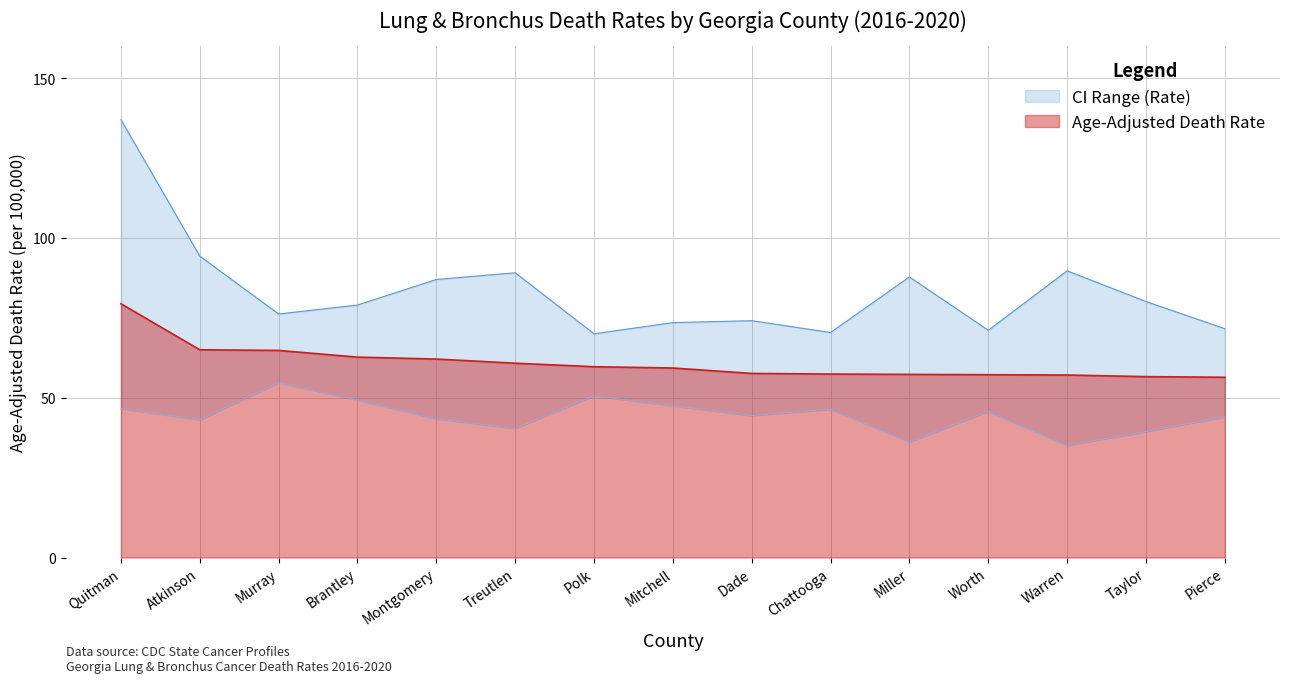

How many categories are shown in the chart?

15